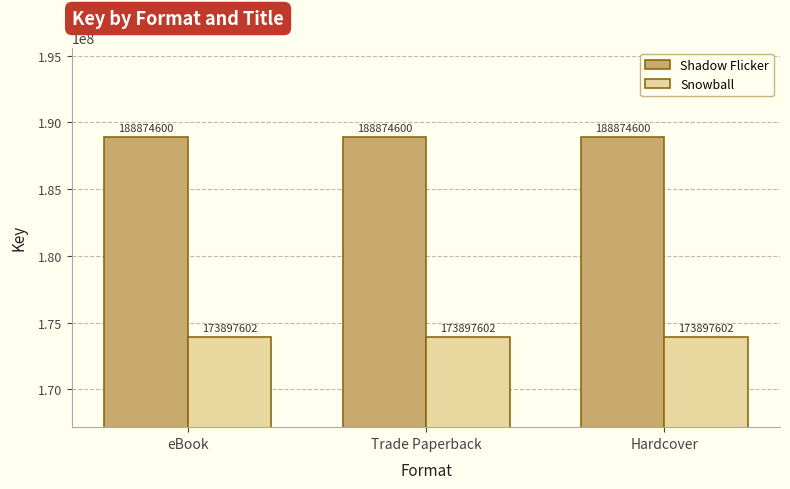

Reading left to right, extract all data points from this chart.

Shadow Flicker: eBook=188874600	Trade Paperback=188874600	Hardcover=188874600
Snowball: eBook=173897602	Trade Paperback=173897602	Hardcover=173897602